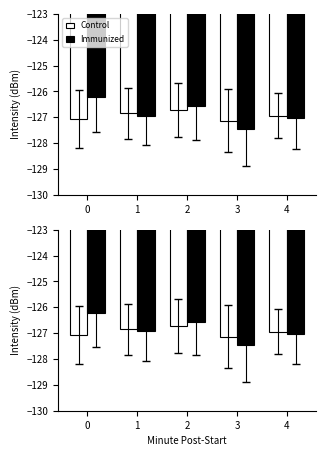

Which category has the highest value in the Control series?

2